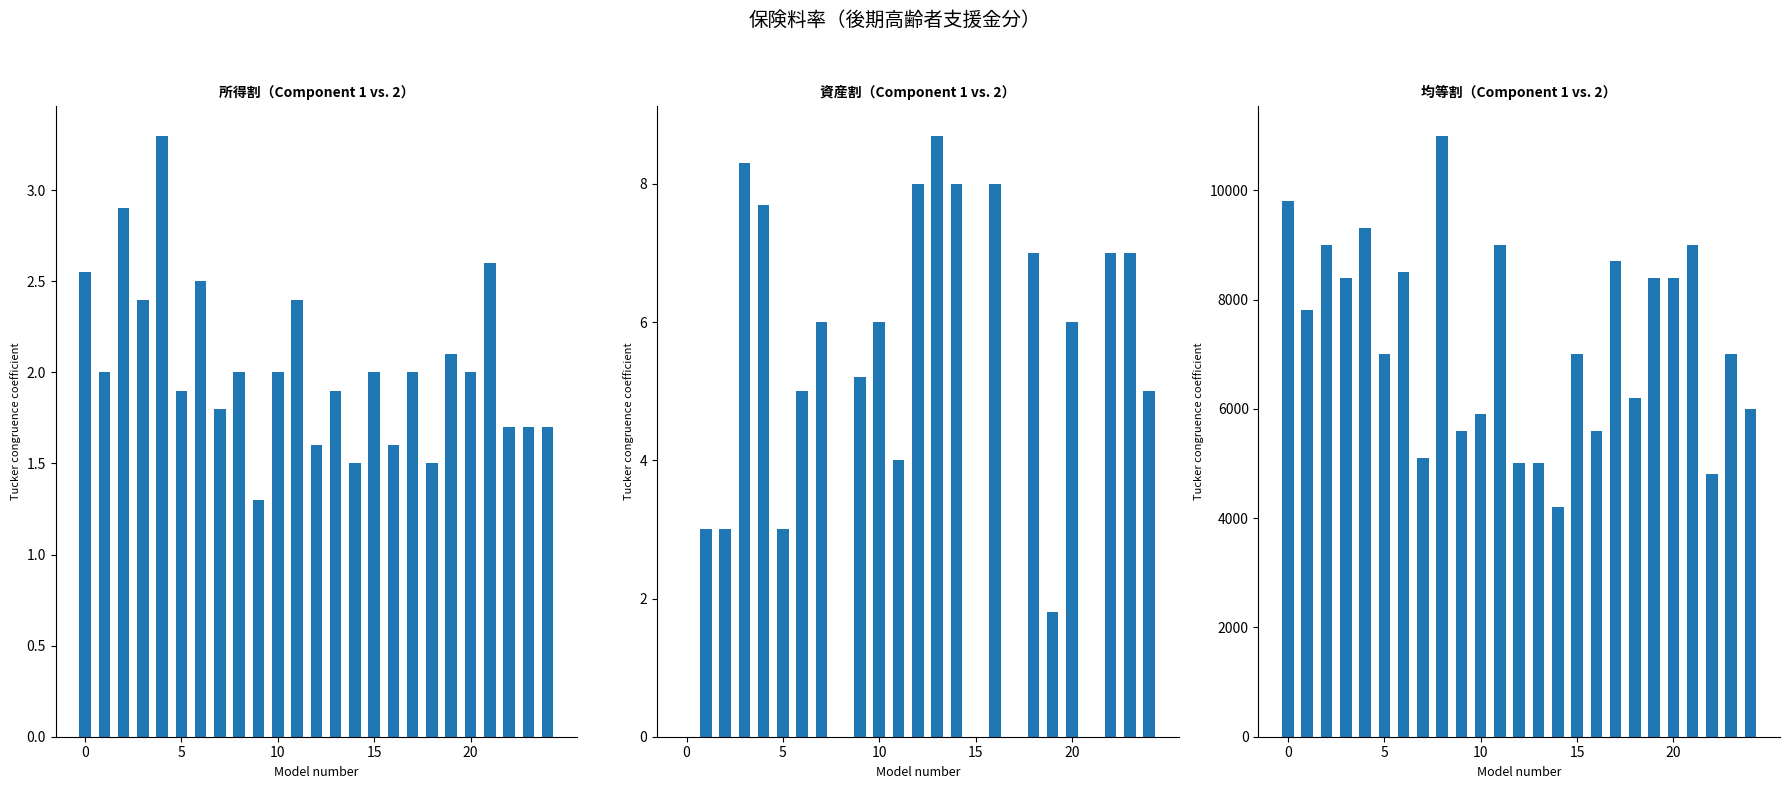

What is the average value of the 所得割 series?

2.0